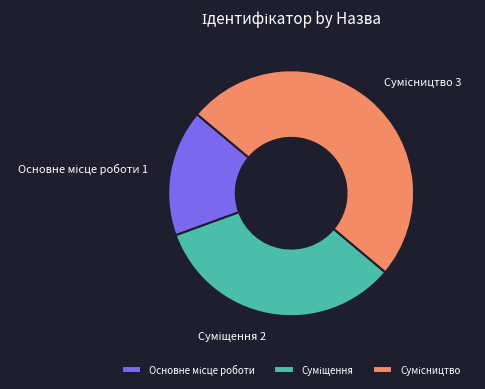

How many segments does this pie chart have?

3